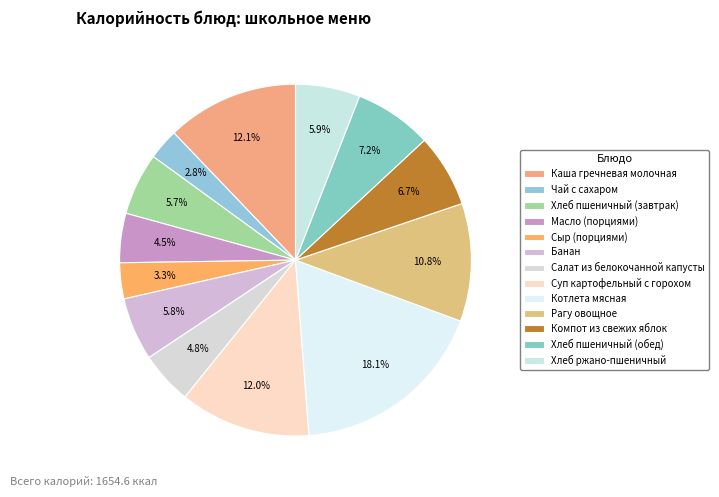

Which has a higher value, Суп картофельный с горохом or Салат из белокочанной капусты?

Суп картофельный с горохом